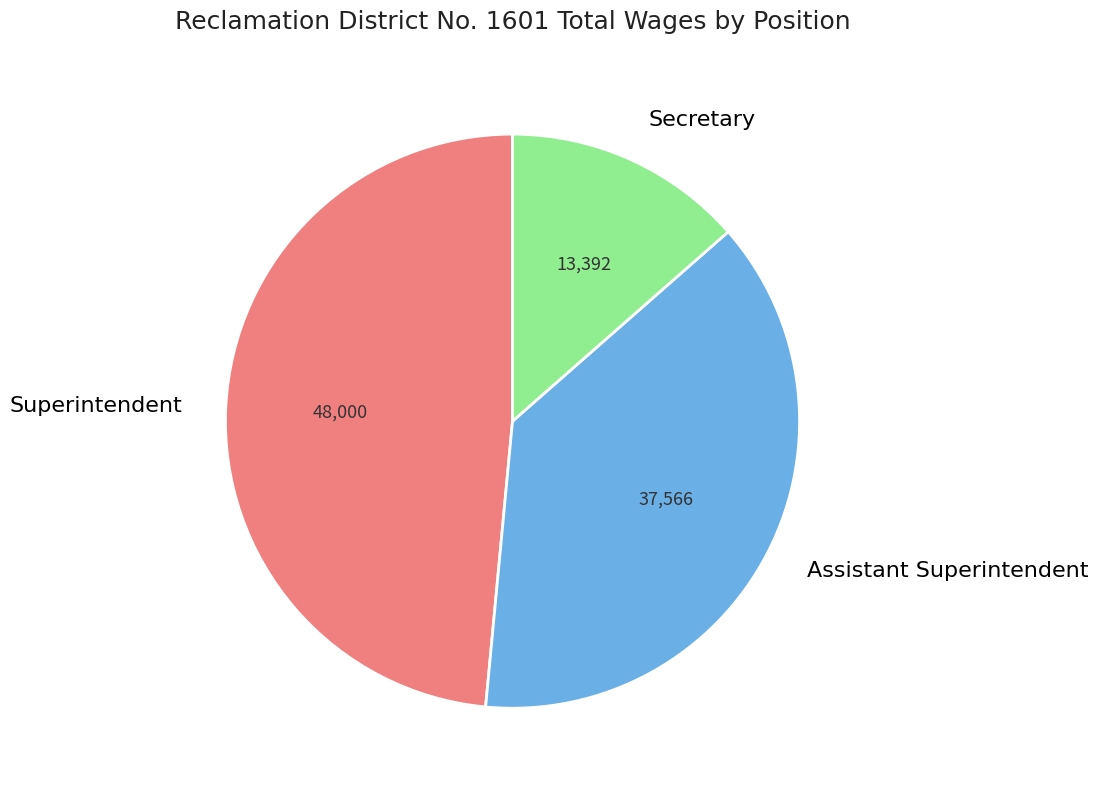

Which slice is the smallest?

Secretary